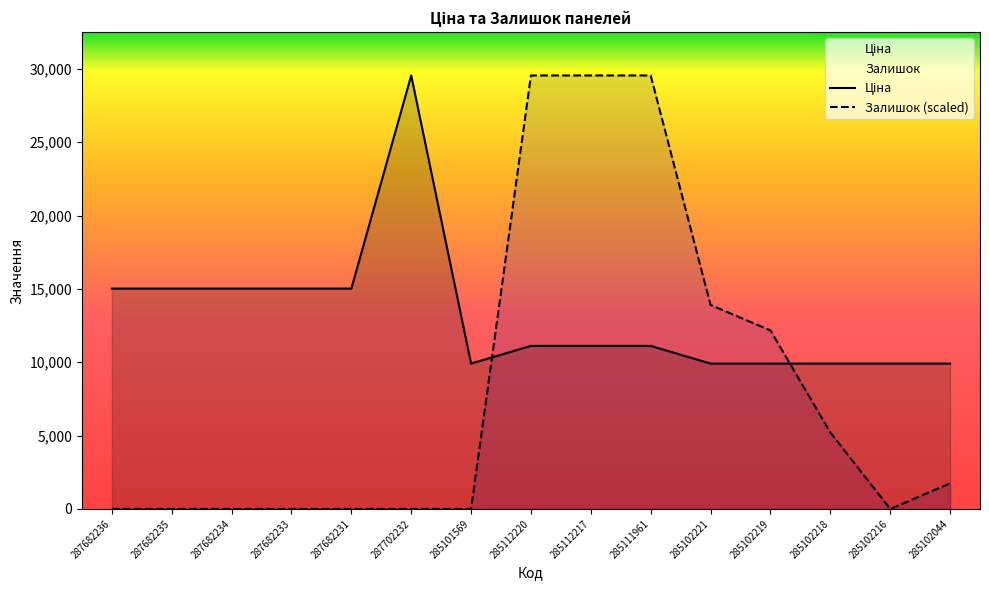

The Залишок series shows 0.0 at 287682236. True or false?

True